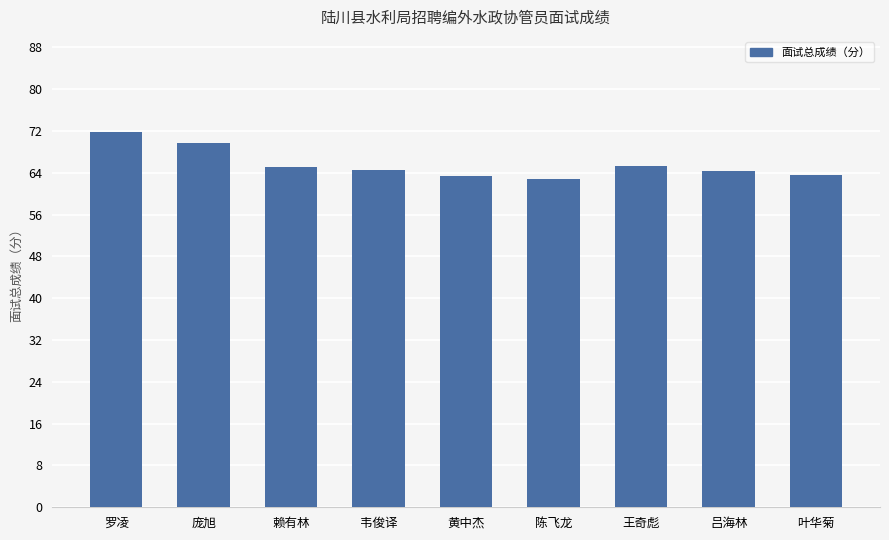

True or false: the data shows 114.1 at 赖有林.

False